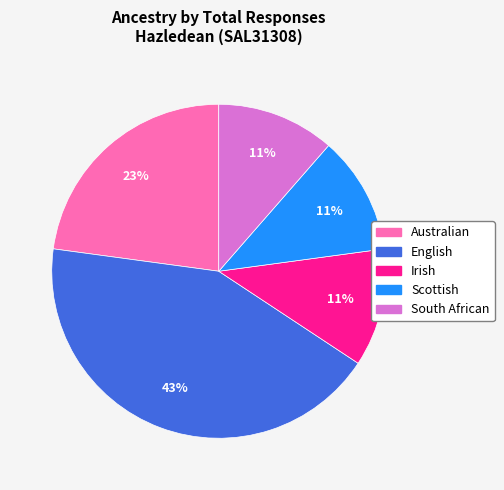

Which category has the biggest portion of the pie?

English